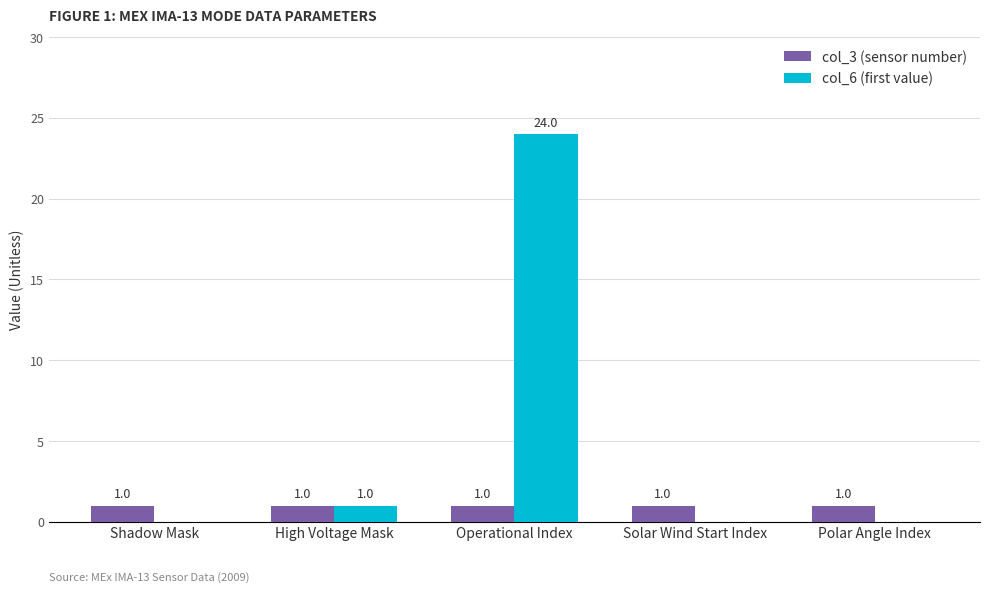

Is it true that col_6 (first value) equals -13 at Shadow Mask?

False